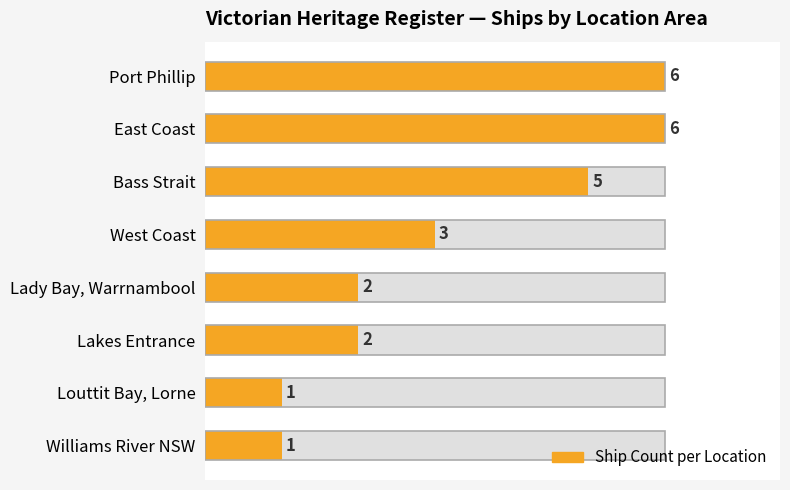

Reading right to left, transcribe all the data shown in this chart.

1	1	2	2	3	5	6	6